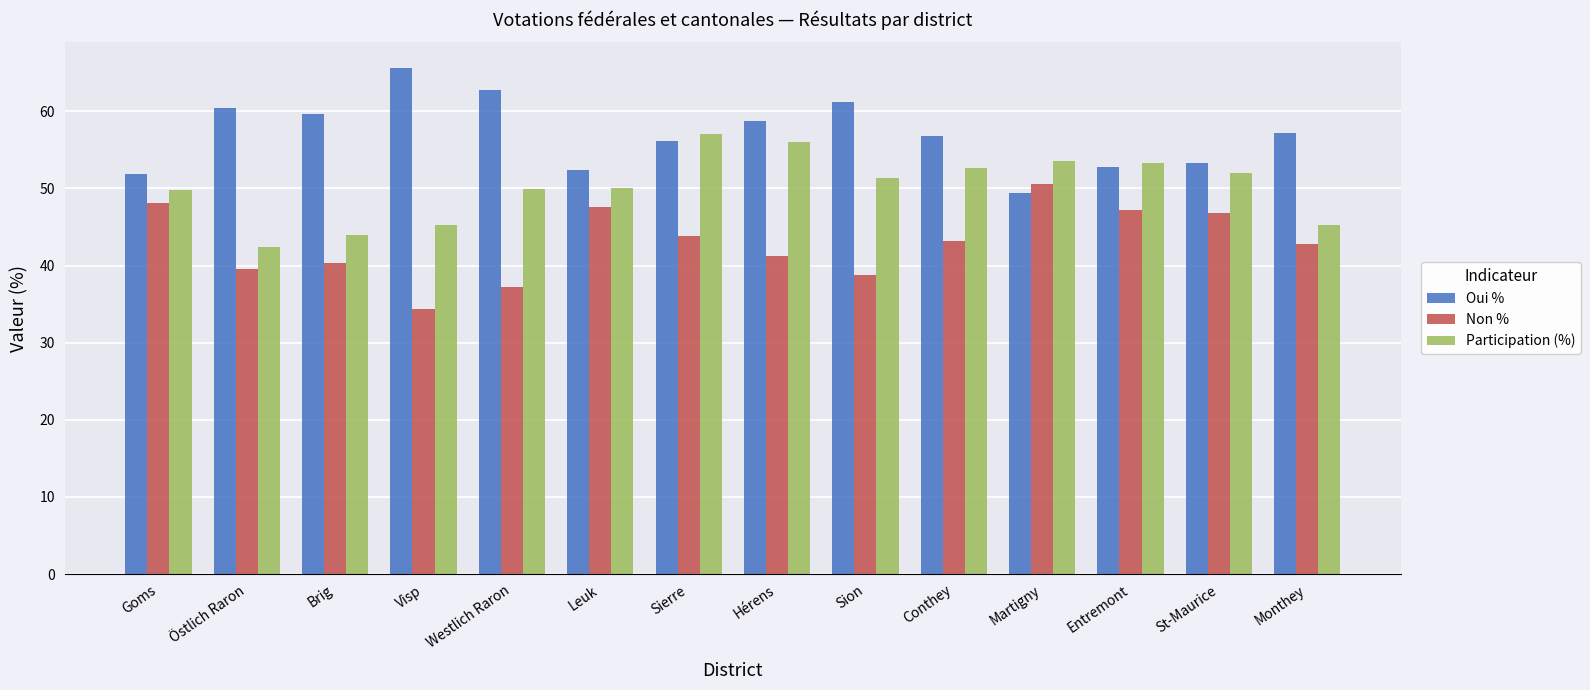

What is the value of the Non % bar at the 10th from the left?

43.2